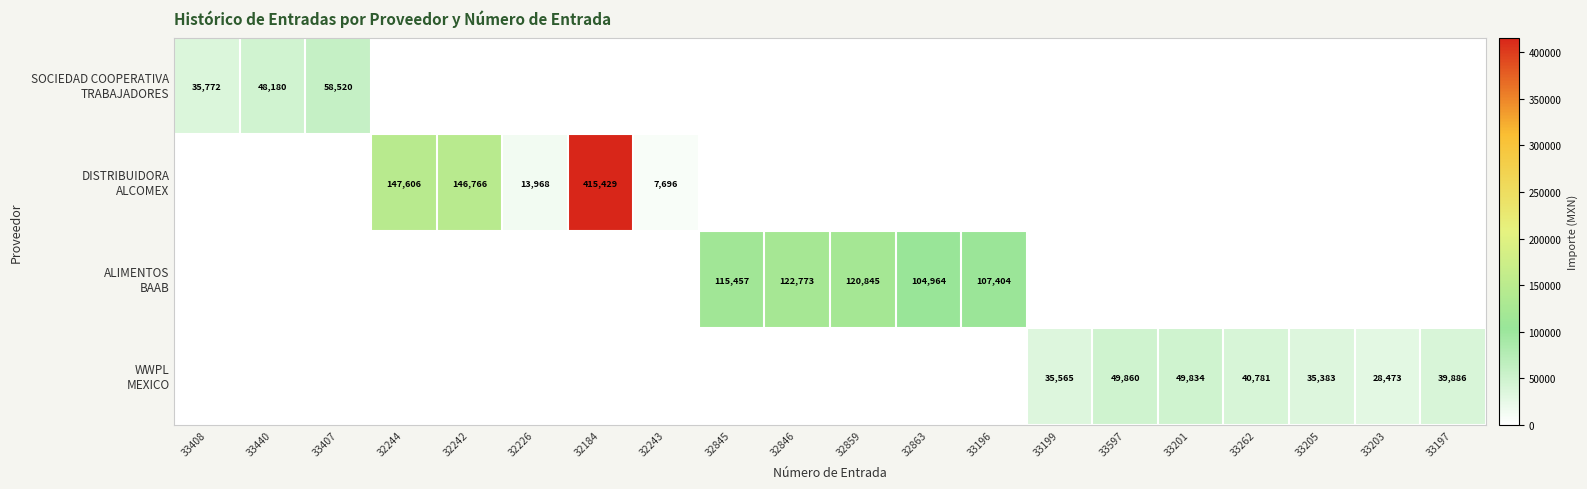

How many values in WWPL MEXICO are above zero?

7